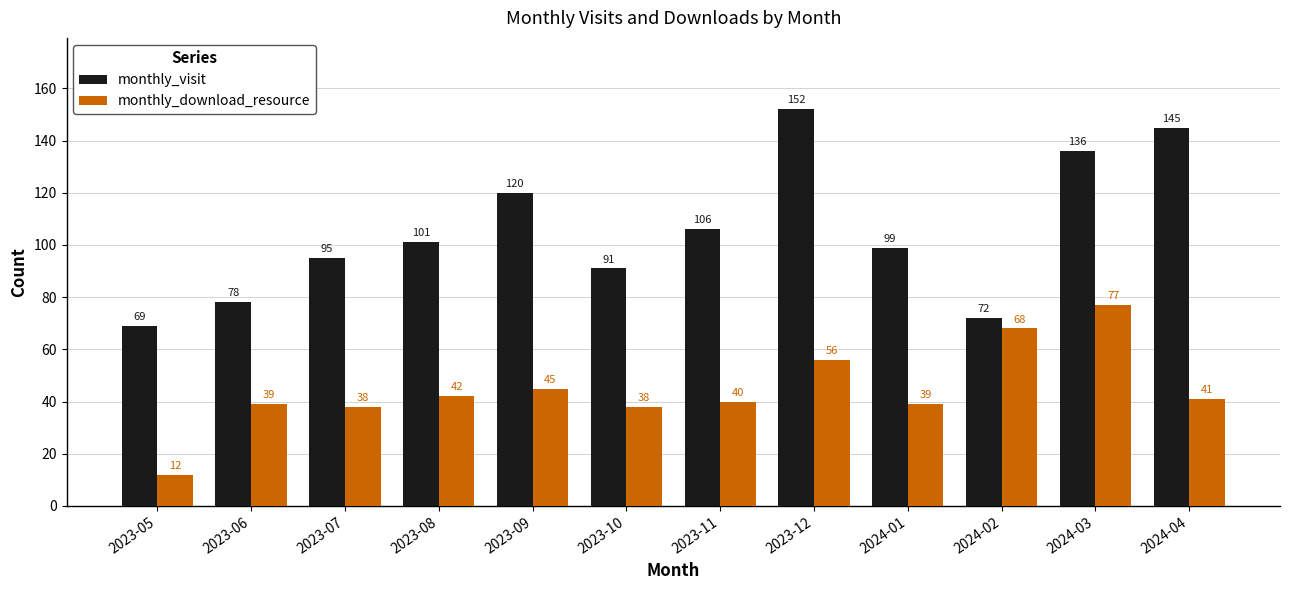

What is the greatest value displayed?

152